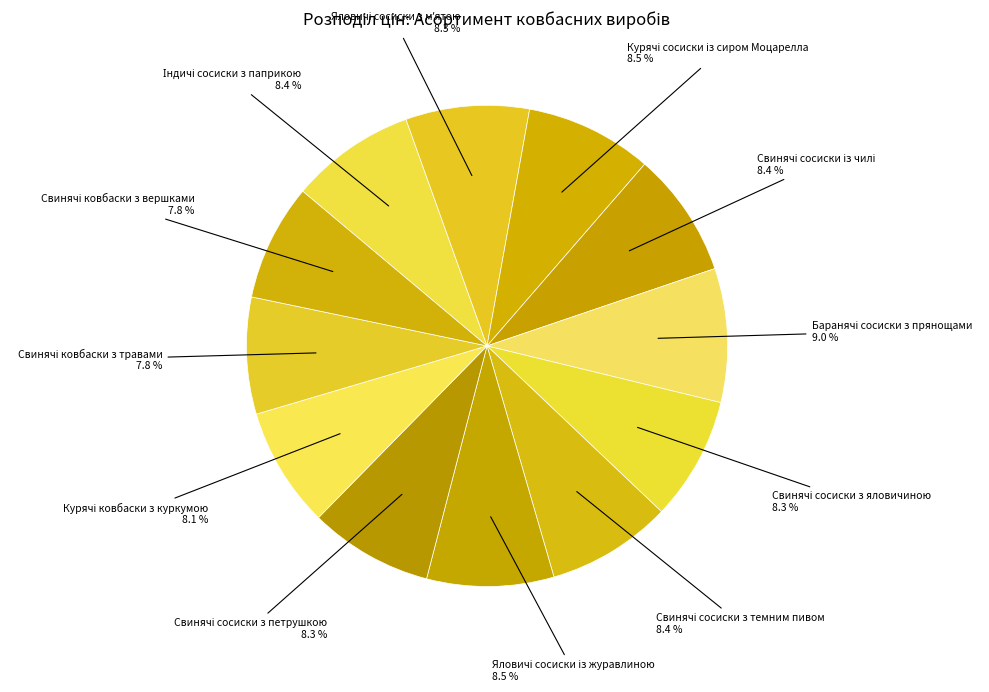

Count the number of slices in the pie.

12